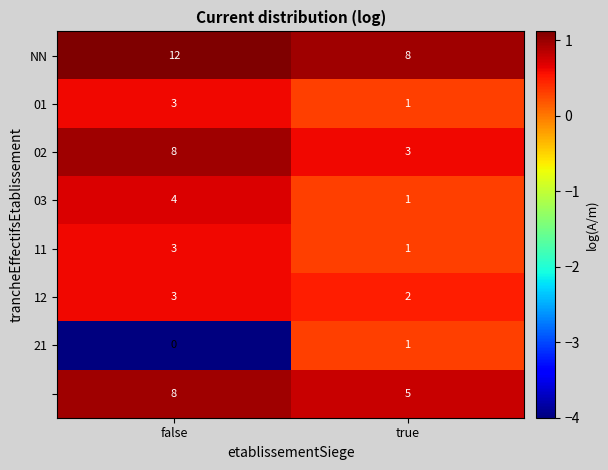

At which category is the sum across all series the highest?

false